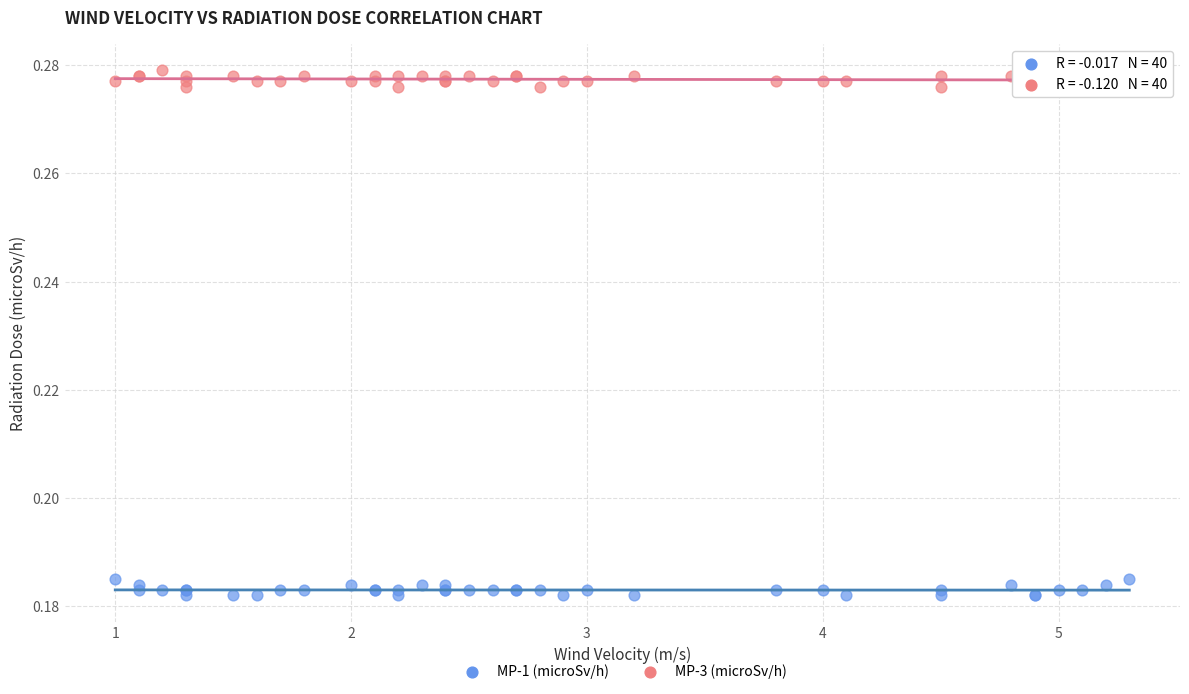

Which series contains the lowest Y value?

MP-1 (microSv/h)